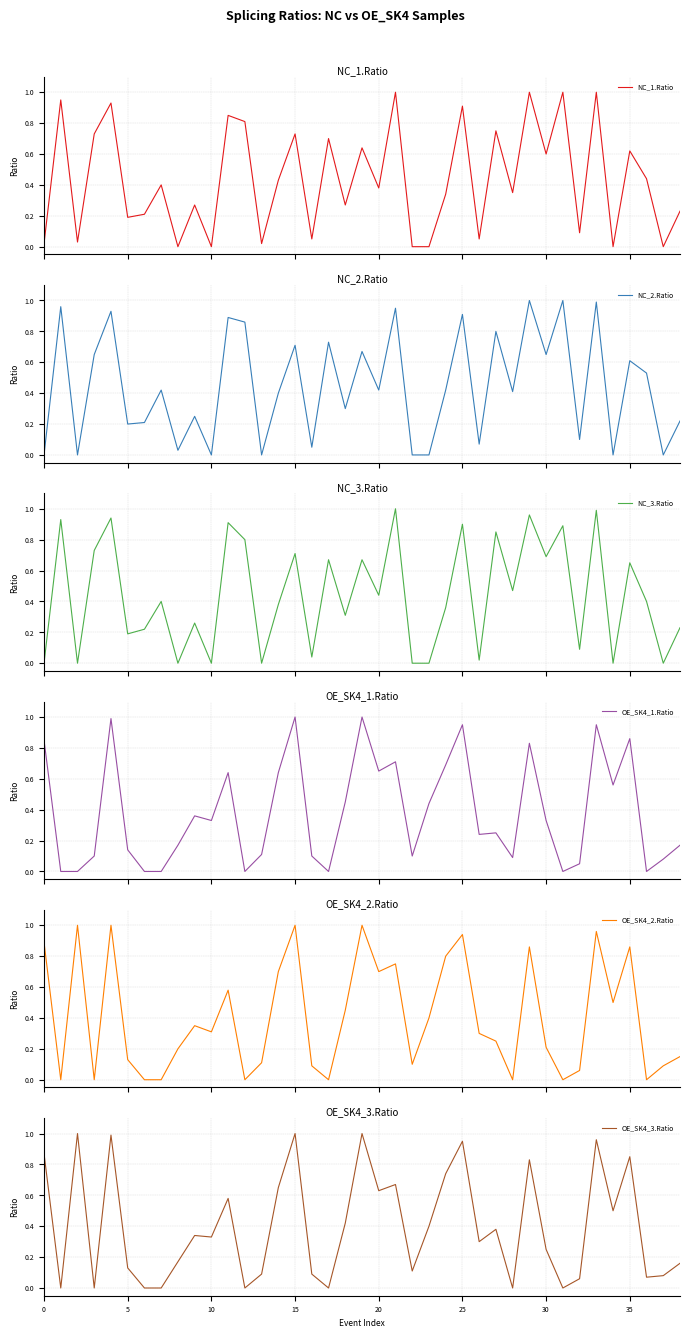

Which series has the largest total across all categories?

NC_2.Ratio